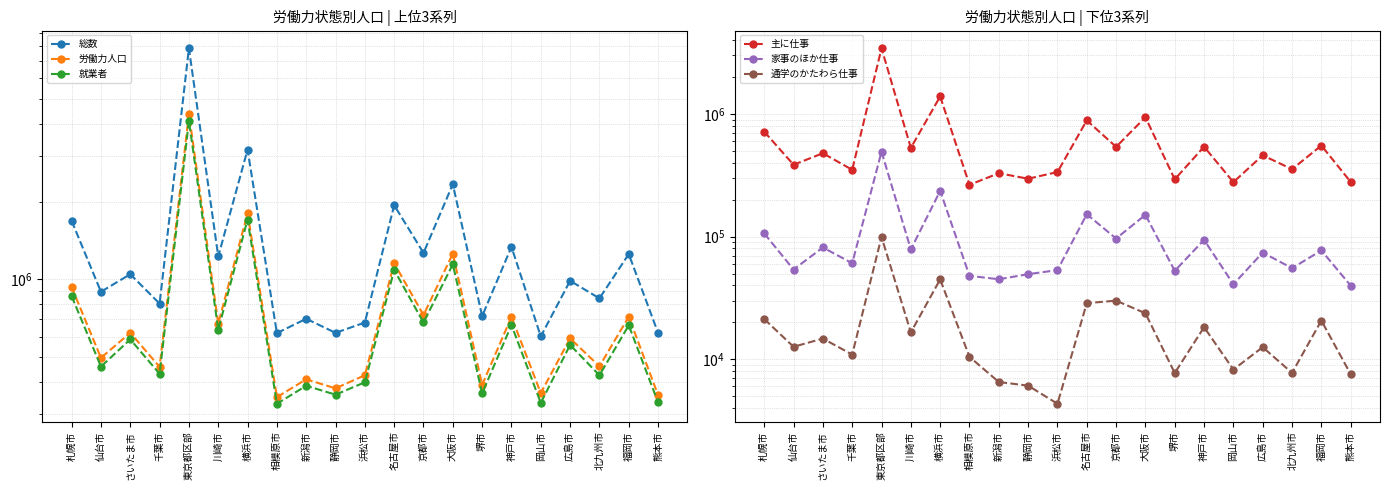

True or false: 労働力人口 has more than 1 interior local peaks.

True